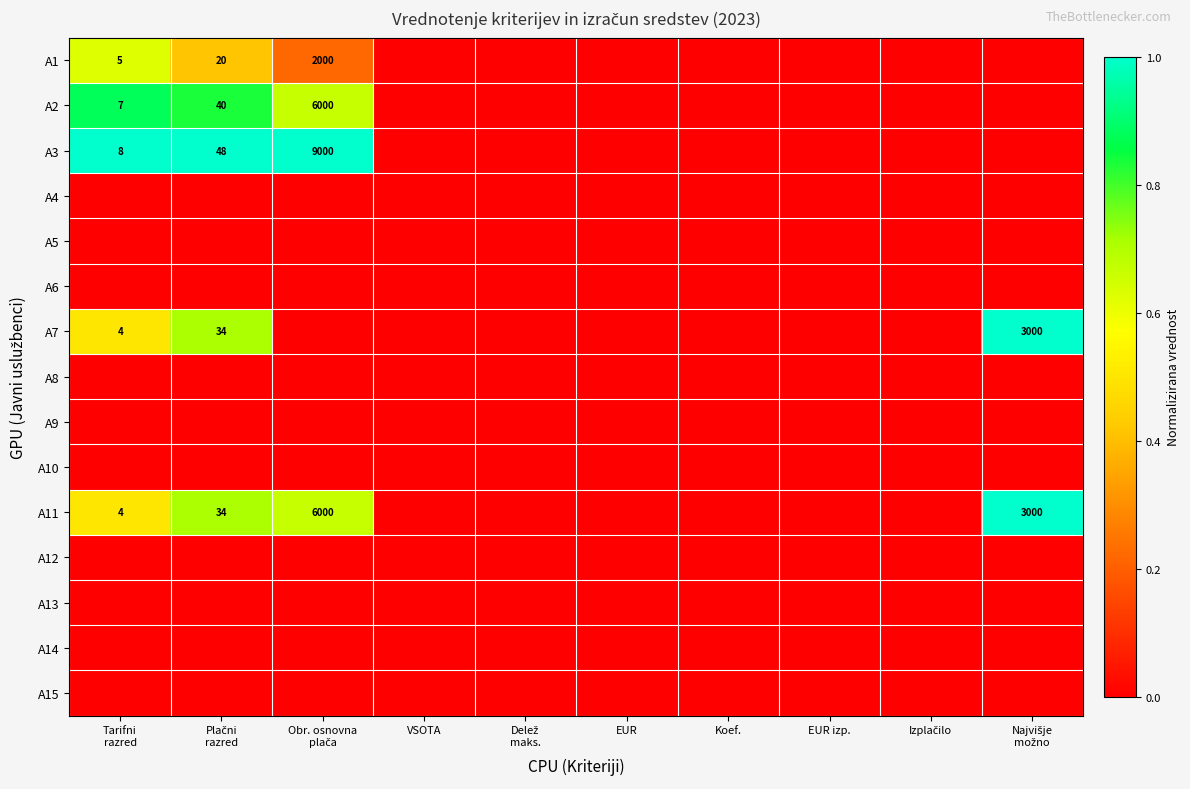

Rank the categories by A13 value from lowest to highest.

Tarifni razred, Plačni razred, Obr. osnovna plača, VSOTA, Delež maks., EUR, Koef., EUR izp., Izplačilo, Najvišje možno